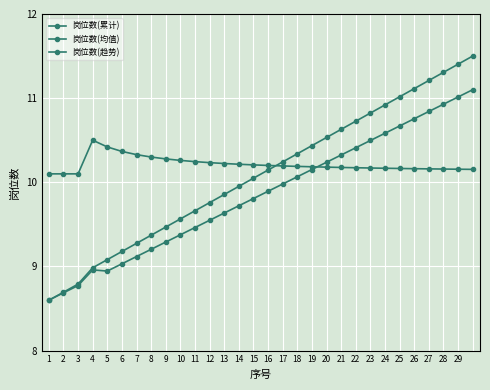

Which series has the largest total across all categories?

岗位数(均值)